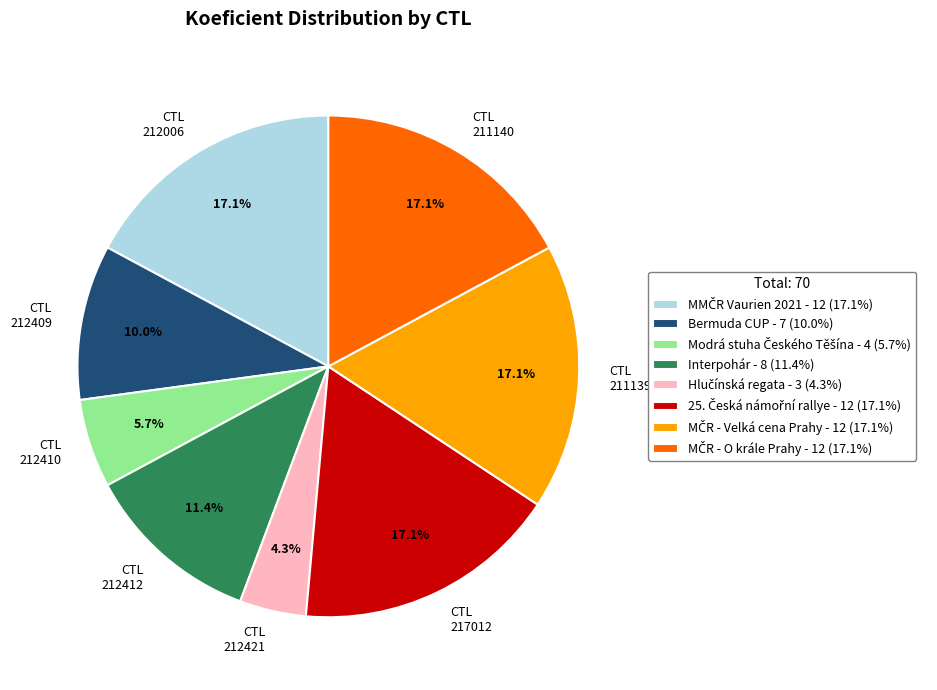

Does any single category account for the majority?

No